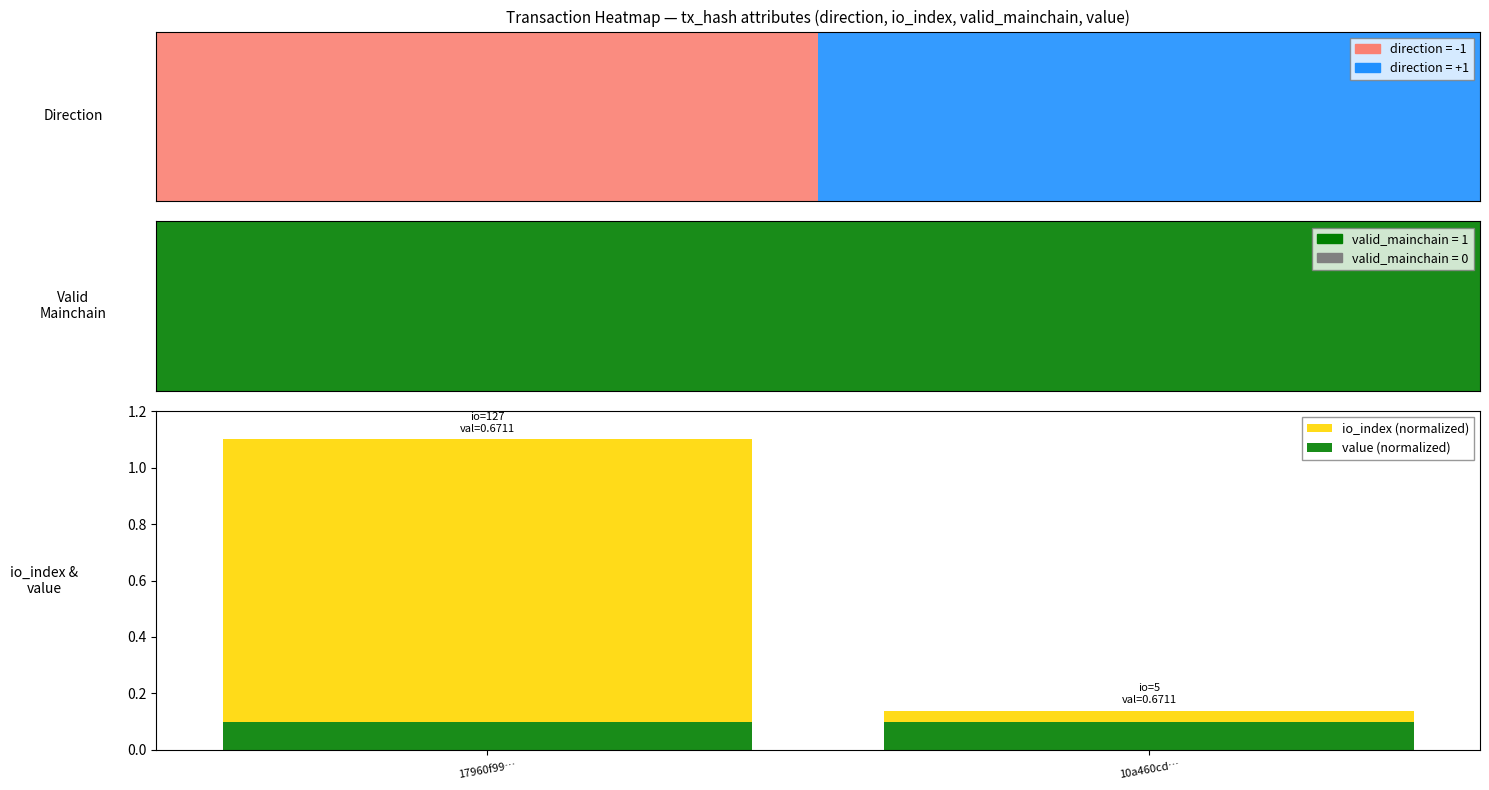

The value (normalized) series shows 0.1 at 10a460cd…. True or false?

True